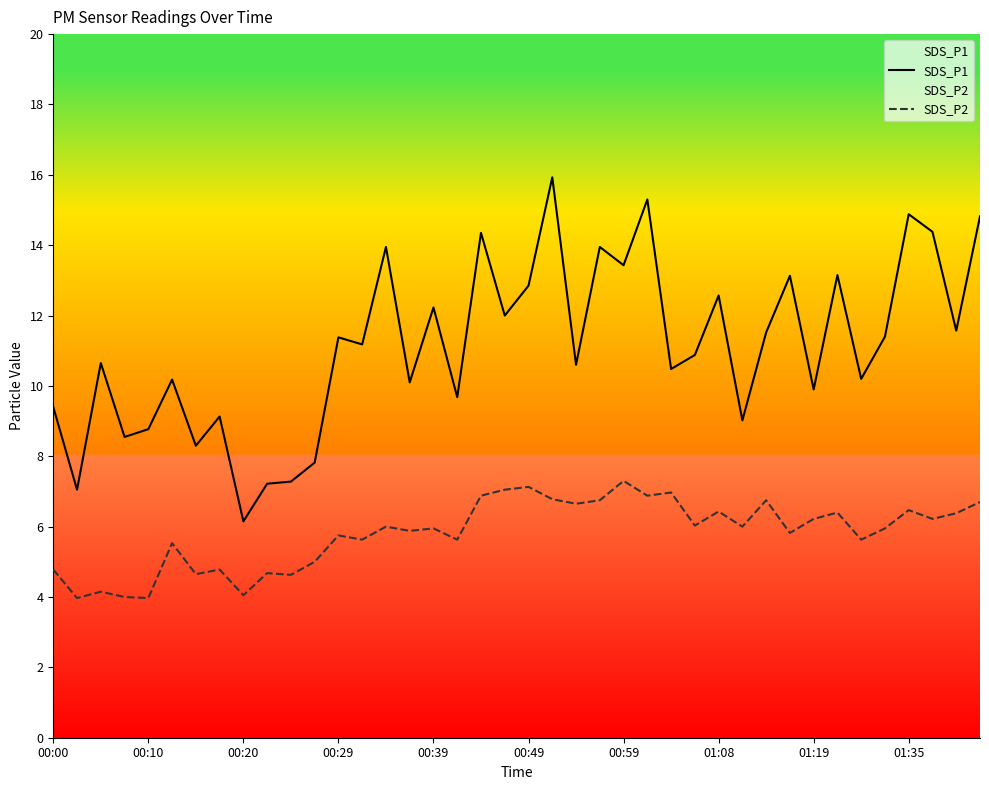

What is the value of the SDS_P2 point at the 23rd from the left?

6.7